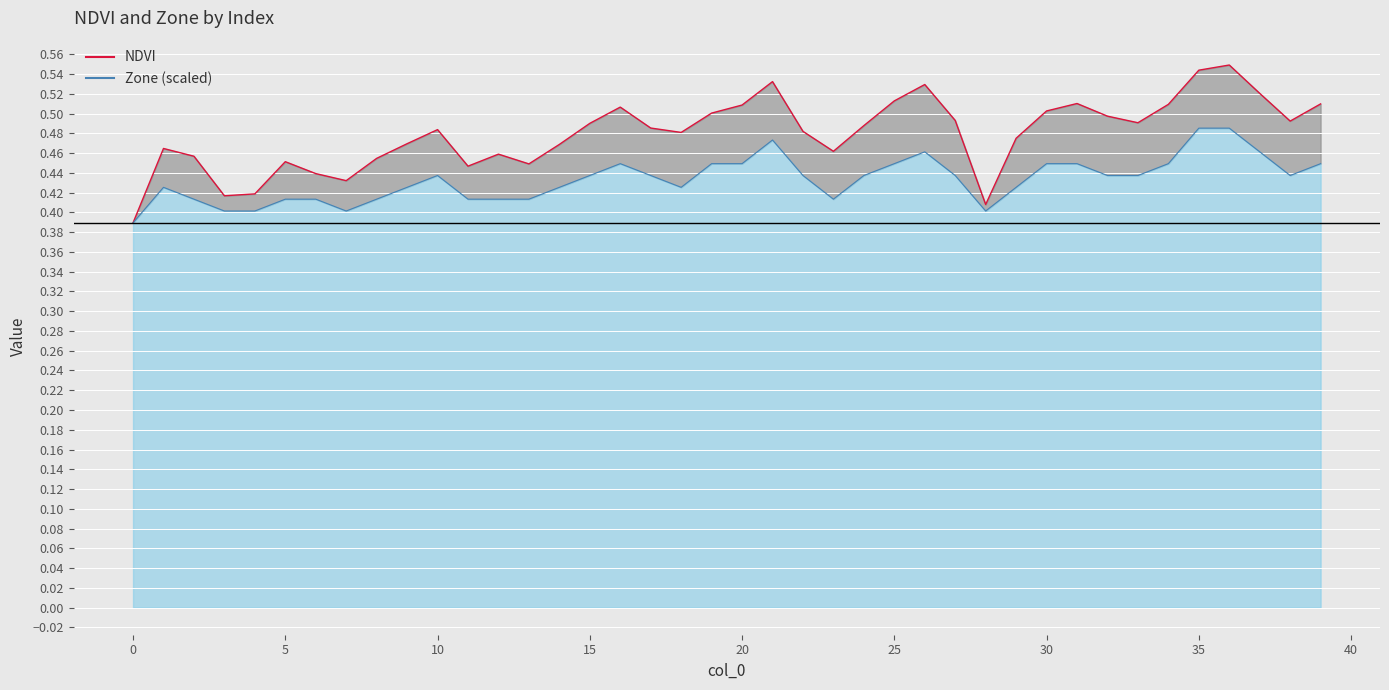

What is the difference between the maximum and minimum values?

0.2